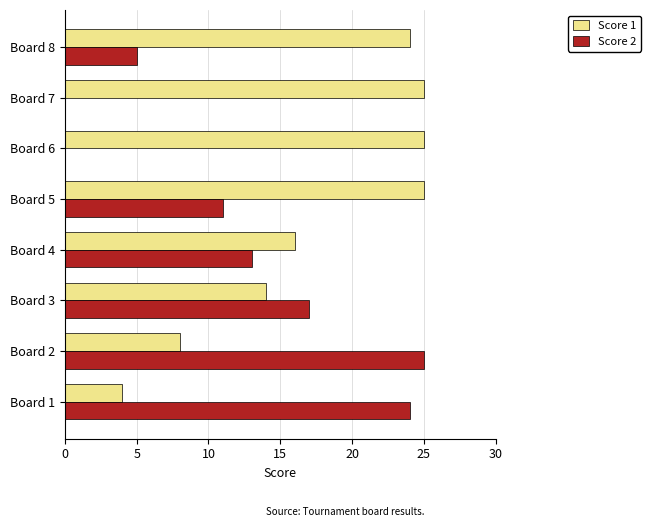

Which series has the largest range (max minus min)?

Score 2